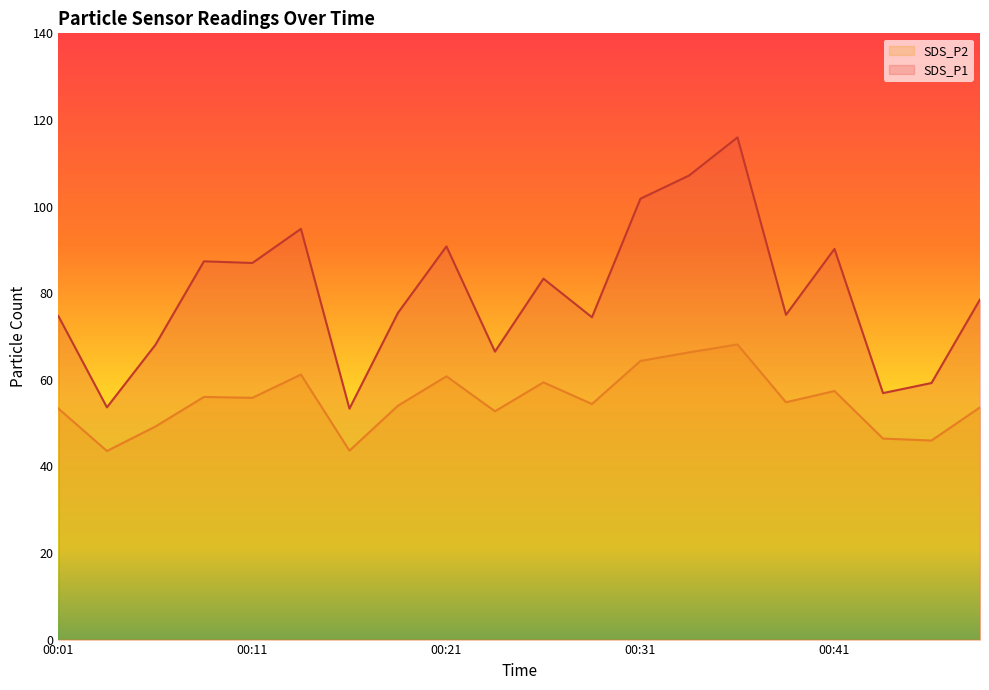

The value of SDS_P1 at 00:26 is 127.4. True or false?

False